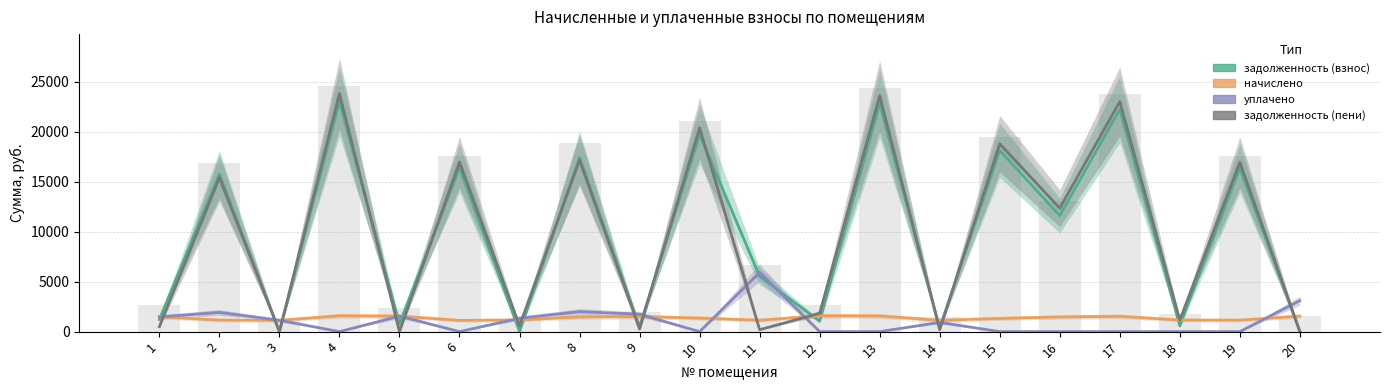

What is the difference between the highest and lowest values at 2?

14602.6